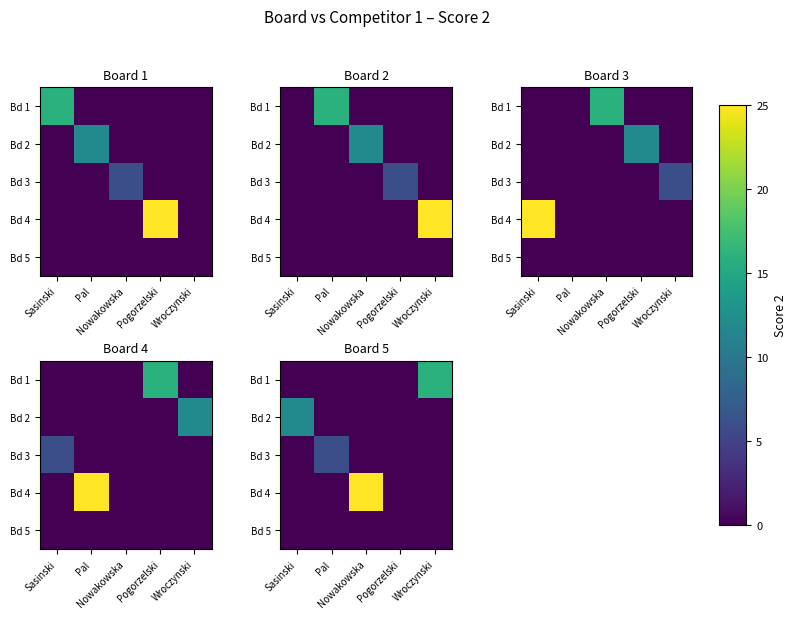

What is the maximum value shown in the chart?

25